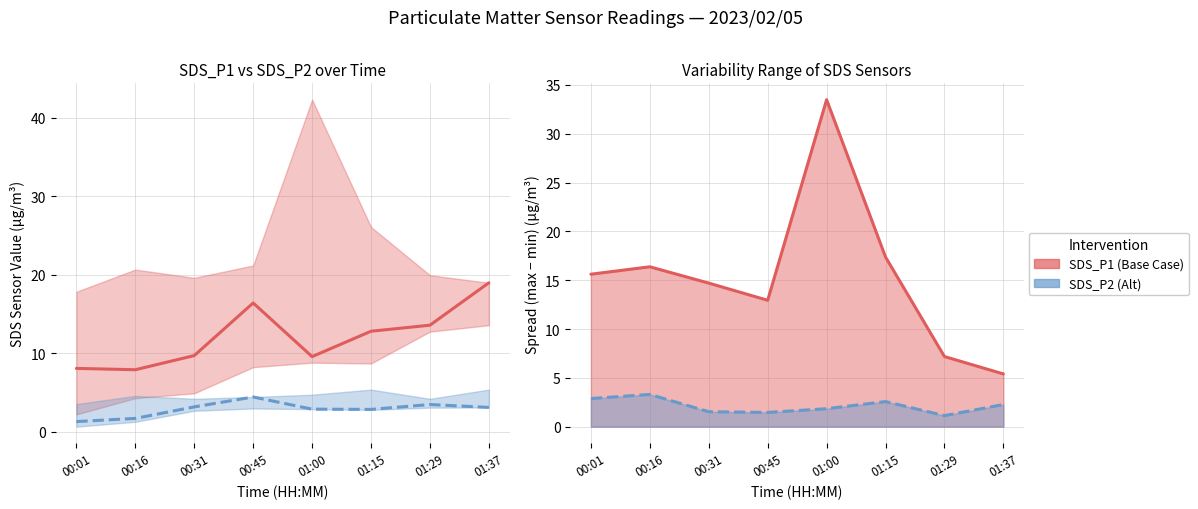

What position from the left is 01:29?

7